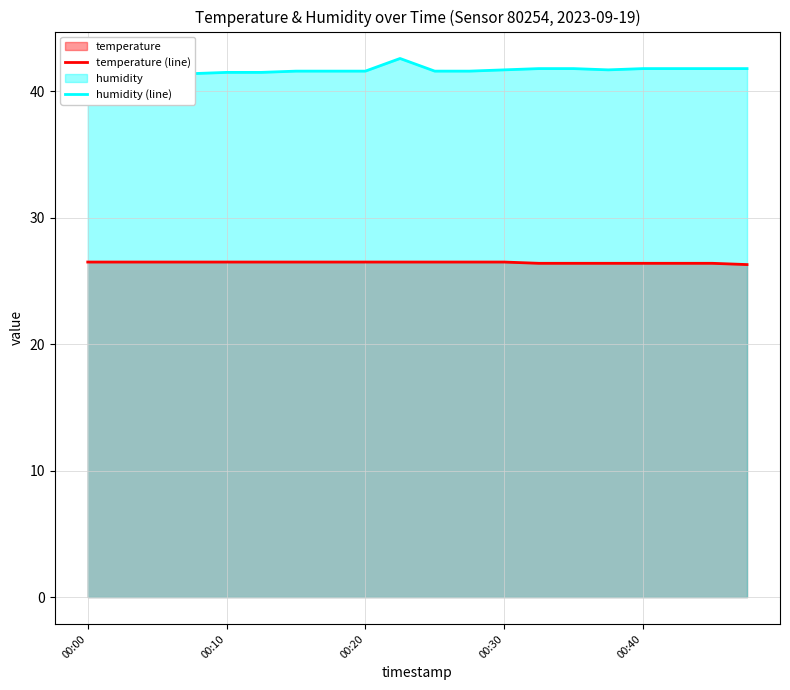

The value of temperature (line) at 00:40 is 26.4. True or false?

True